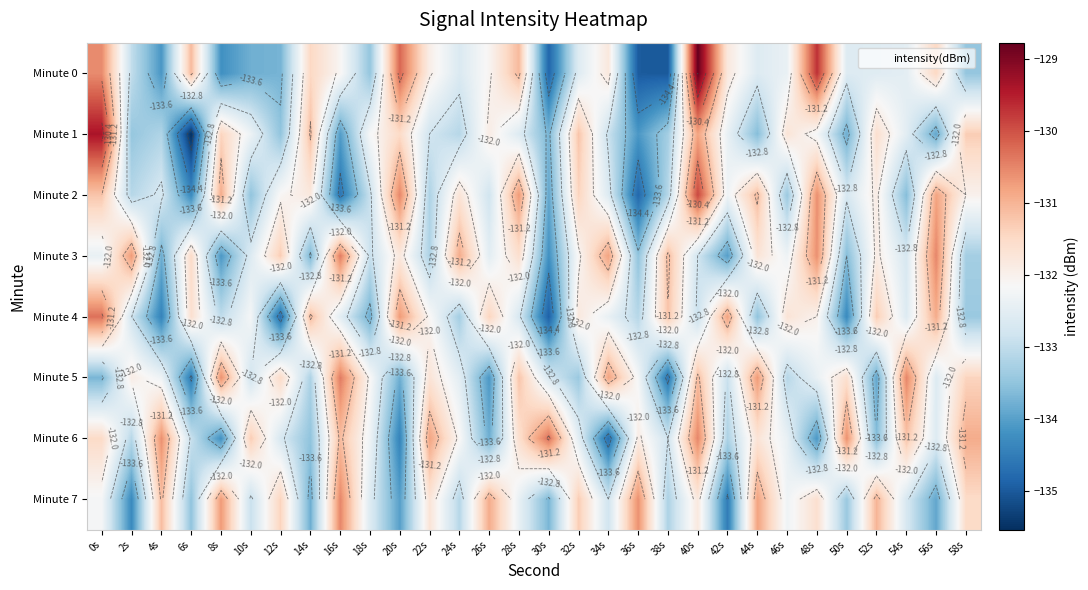

Count the number of categories in the chart.

30